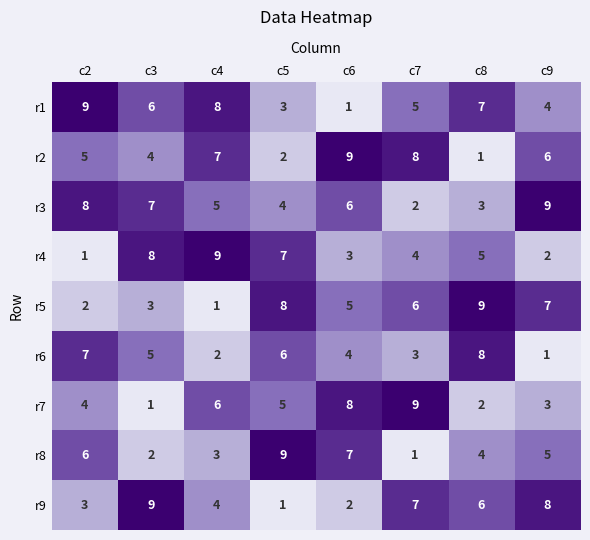

At c3, list the series in order from smallest to largest.

r7, r8, r5, r2, r6, r1, r3, r4, r9